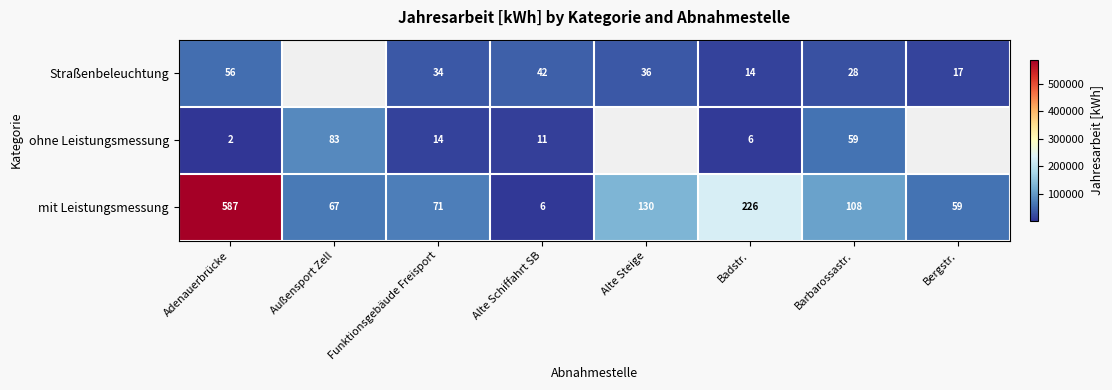

How many values in the Straßenbeleuchtung series are below 17543?

1